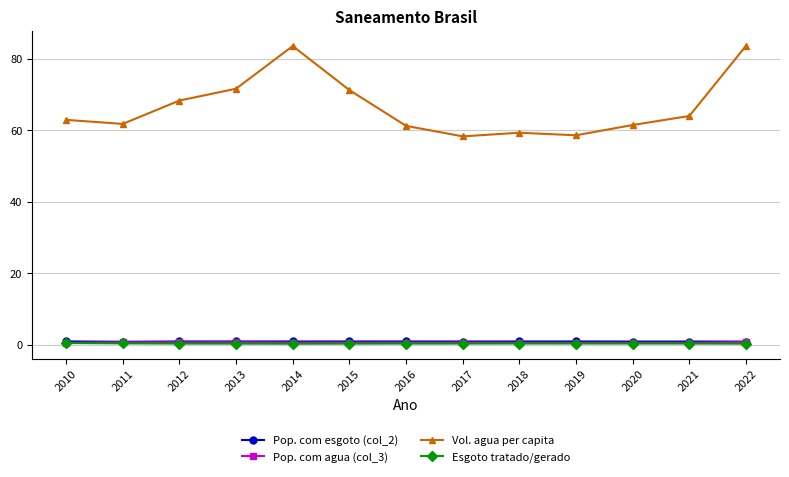

Which series has the largest total across all categories?

Vol. agua per capita